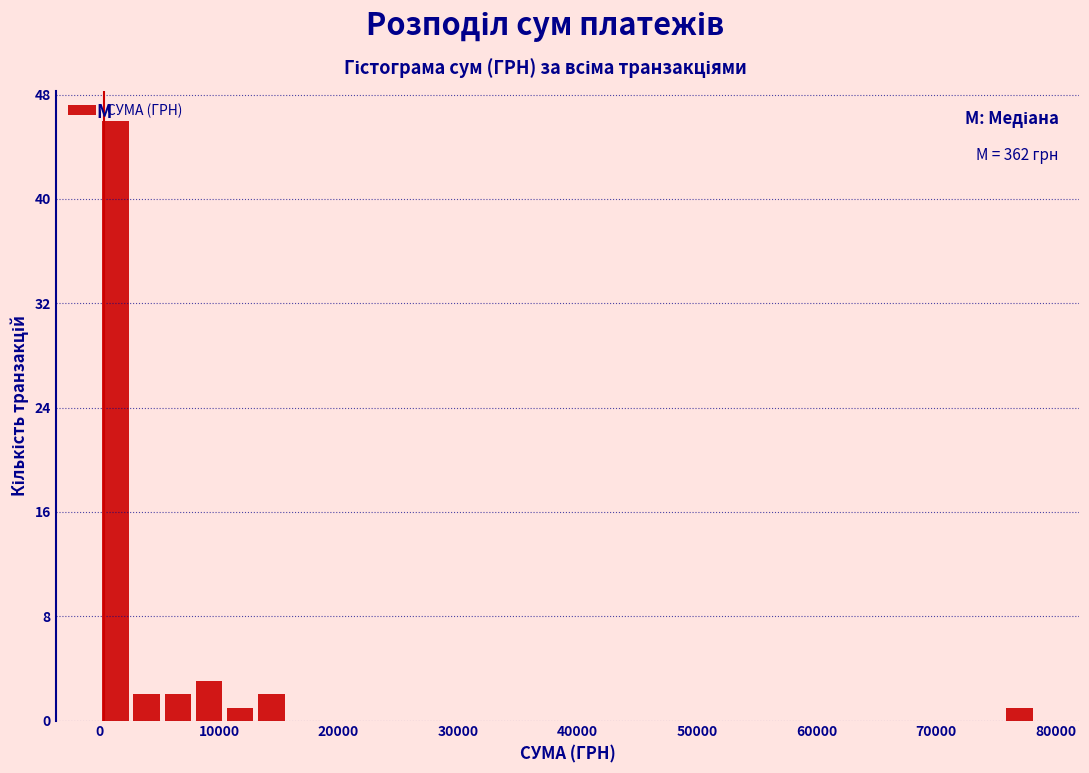

Around what value on the x-axis is the tallest bar? Give the approximate position of its centre, as read against the axis.

1000